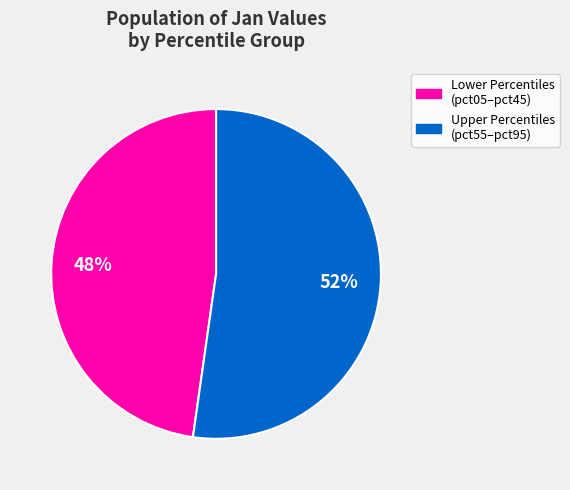

Is there any slice that represents more than half of the pie?

Yes